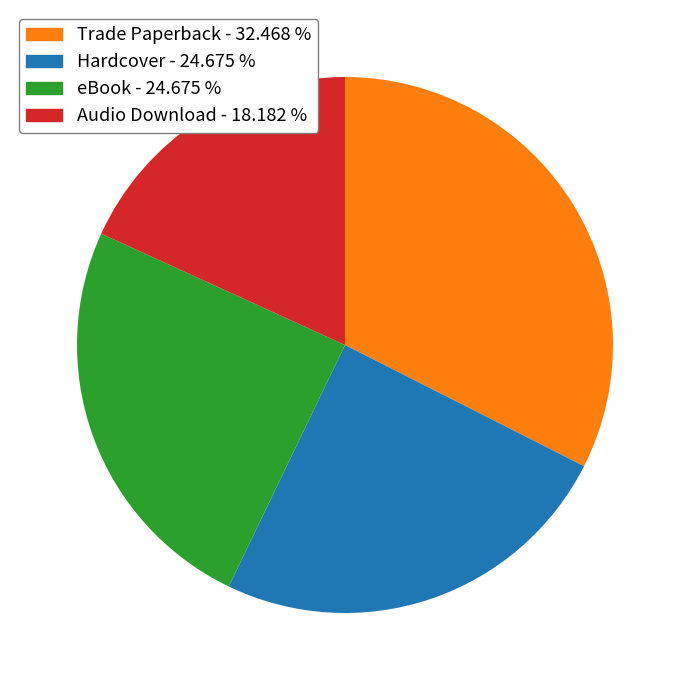

Does Audio Download represent more than half of the total?

No